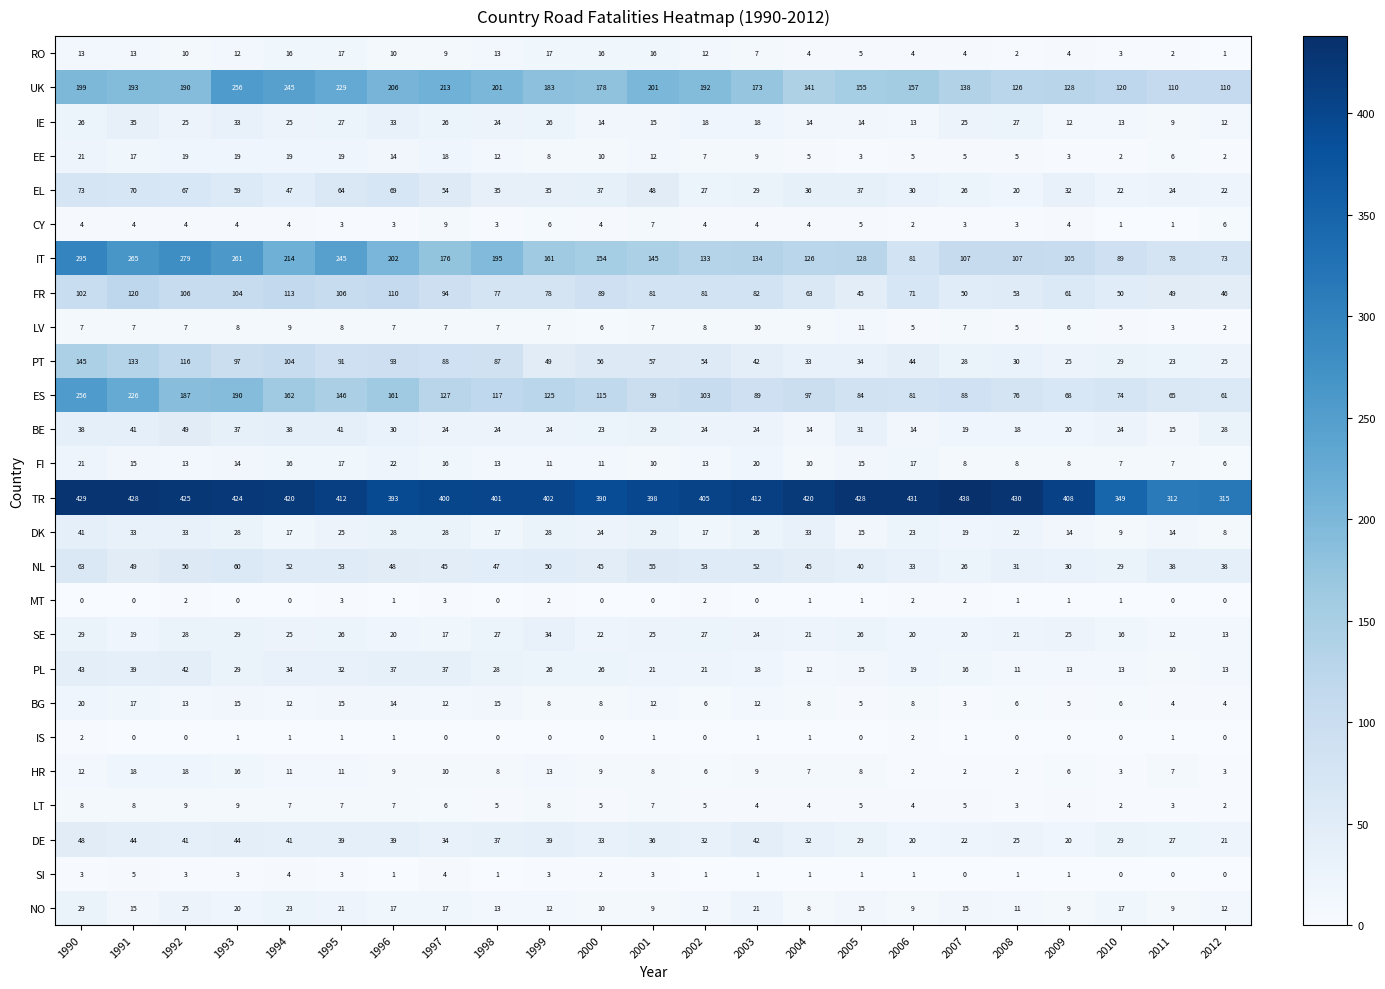

The value of DK at 1992 is 33. True or false?

True